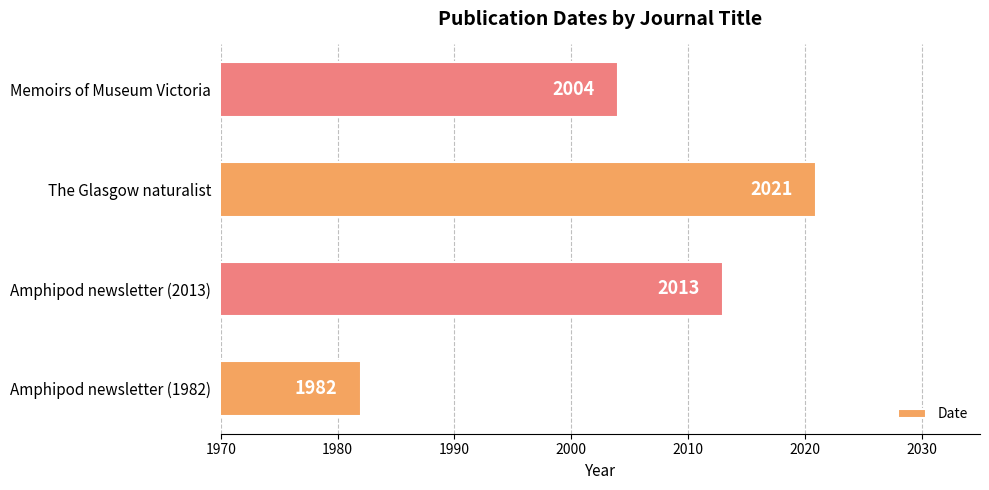

Count the number of data series in this chart.

1